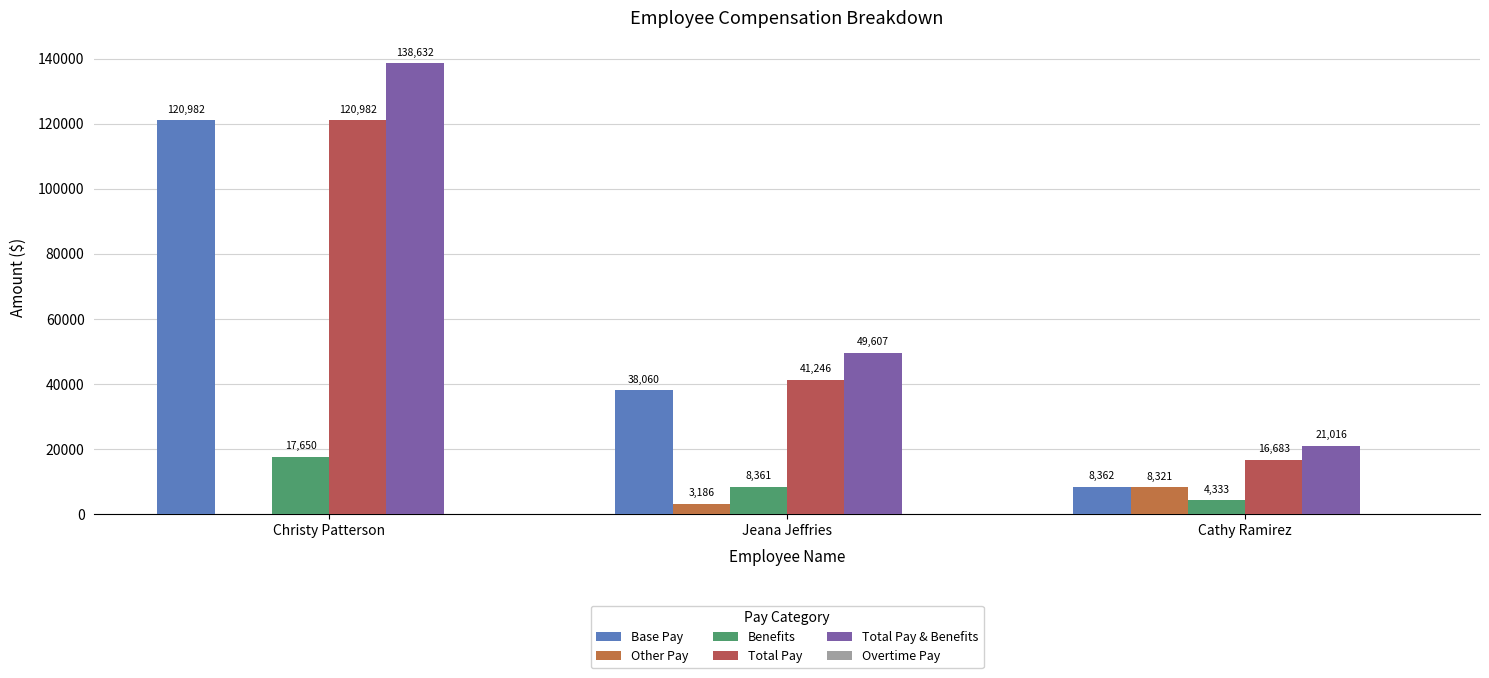

Count the number of data series in this chart.

5